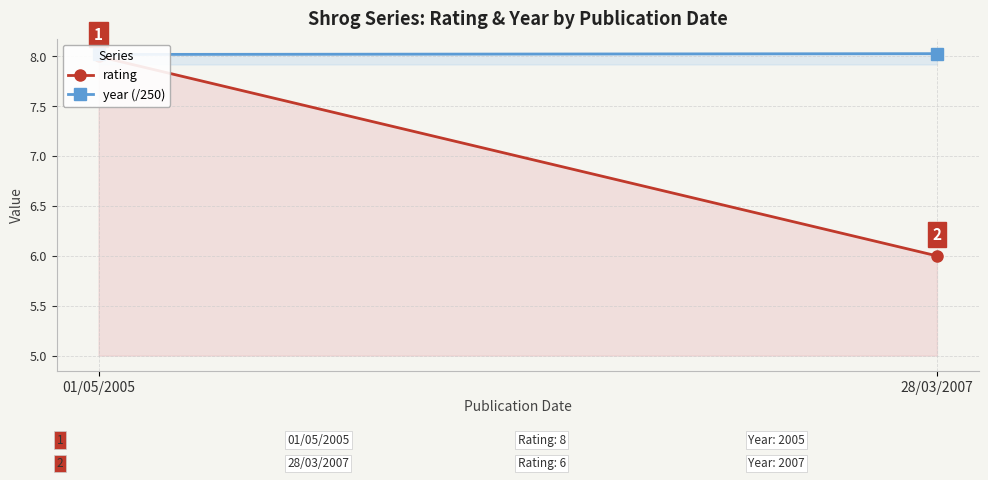

Does the chart have visible grid lines?

Yes